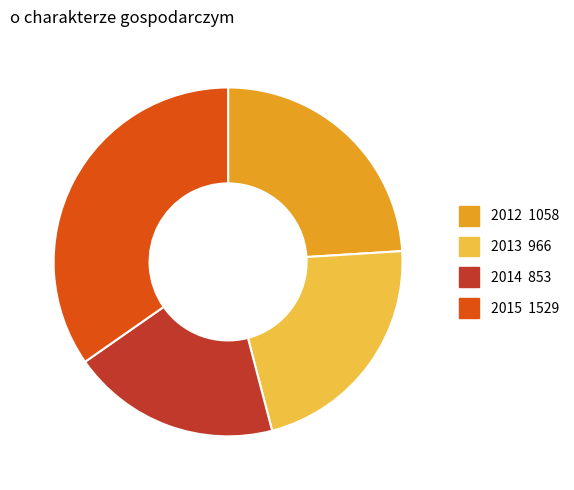

Which has a higher value, 2014 or 2015?

2015